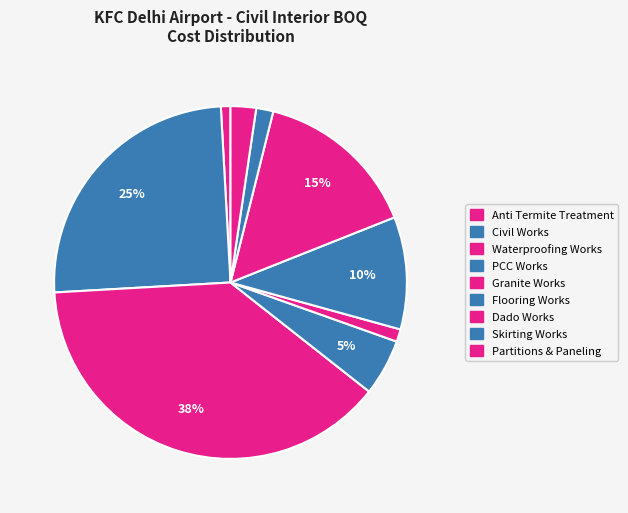

To the nearest percent, what is the difference between the PCC Works and Waterproofing Works slice percentages?

33%